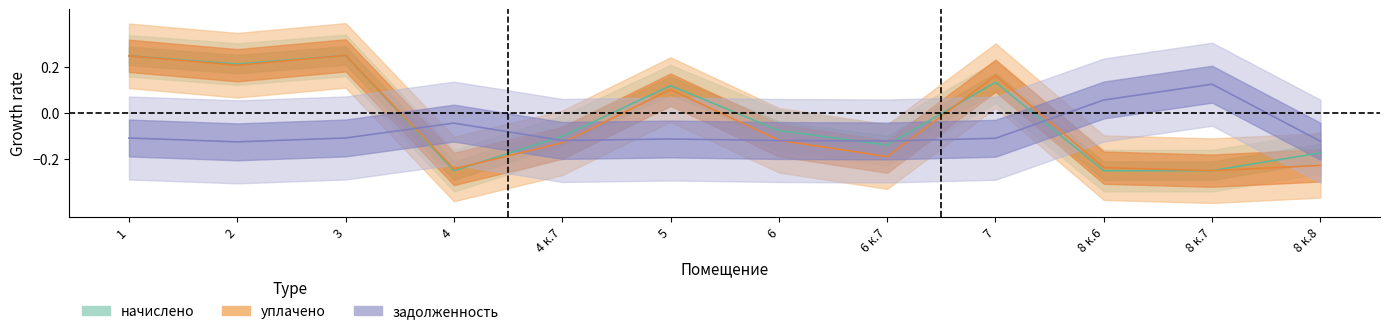

Which series changed the most between 8 к.6 and 8 к.7?

задолженность